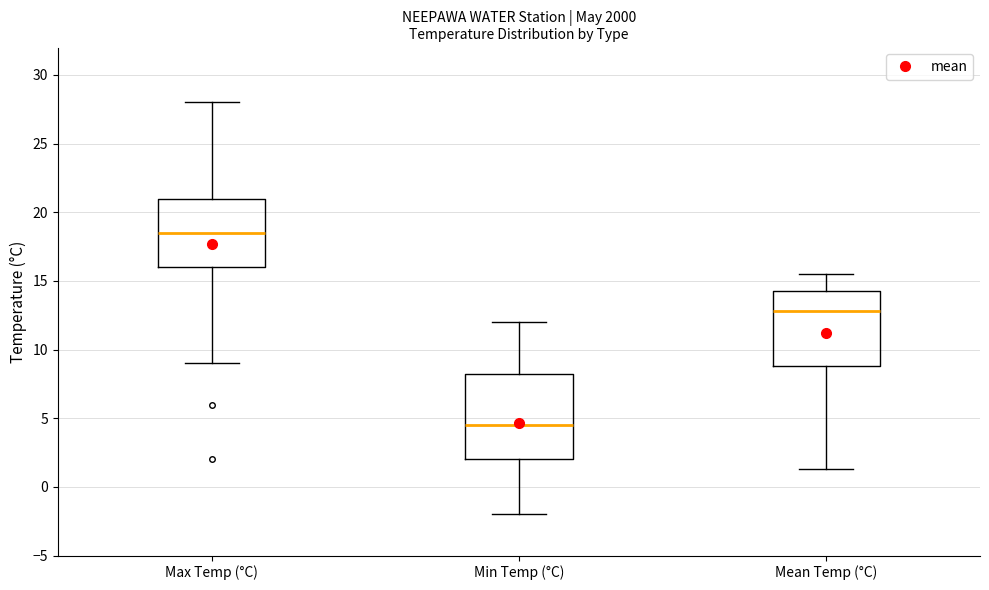

Which box's median line is the lowest?

Min Temp (°C)